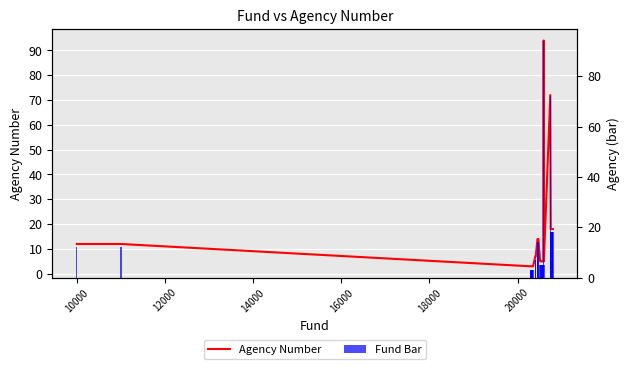

List the series in order of their peak value, highest first.

Agency Number, Fund Bar